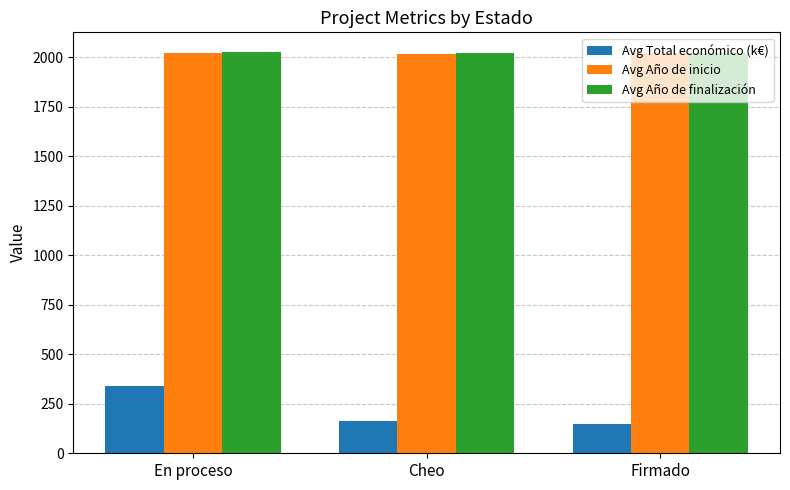

At how many categories does at least one series exceed 798?

3